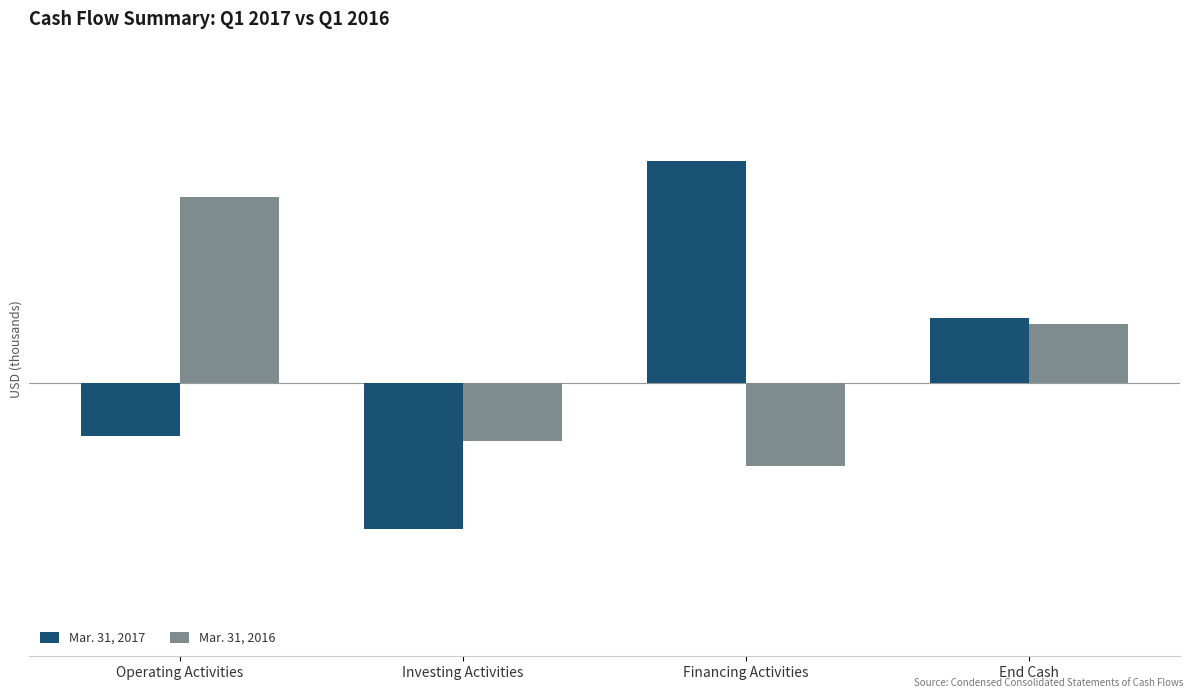

What is the minimum value shown in the chart?

-10662